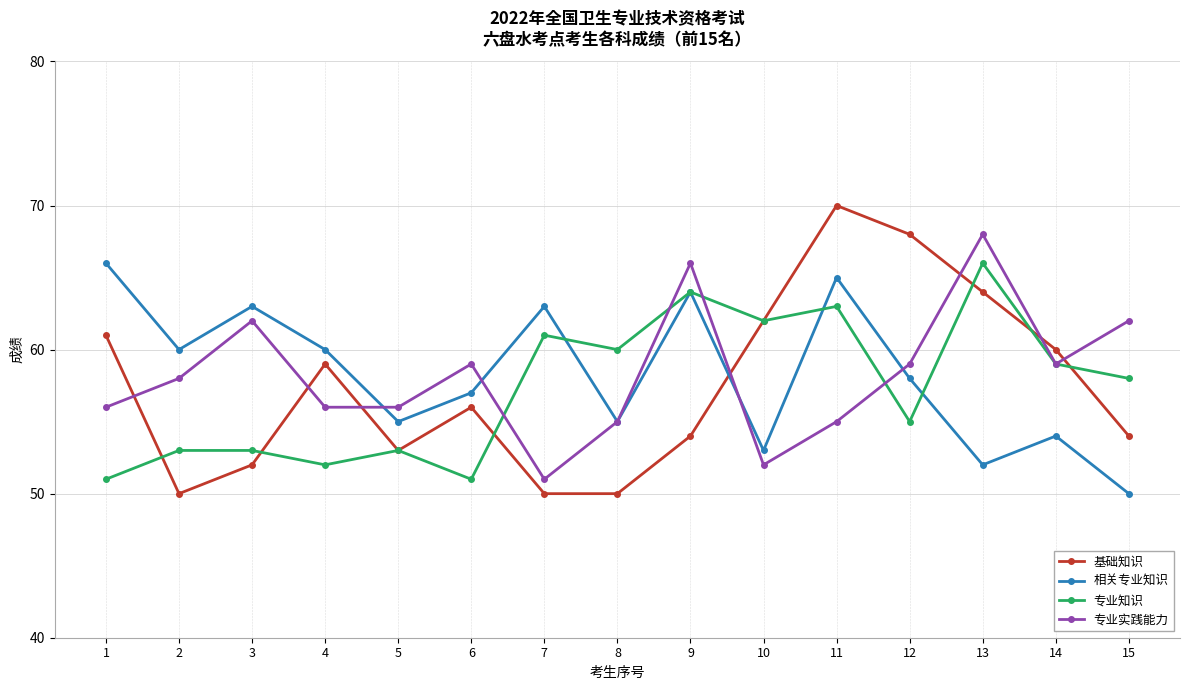

What is the difference between the 专业实践能力 values at 15 and 7?

11